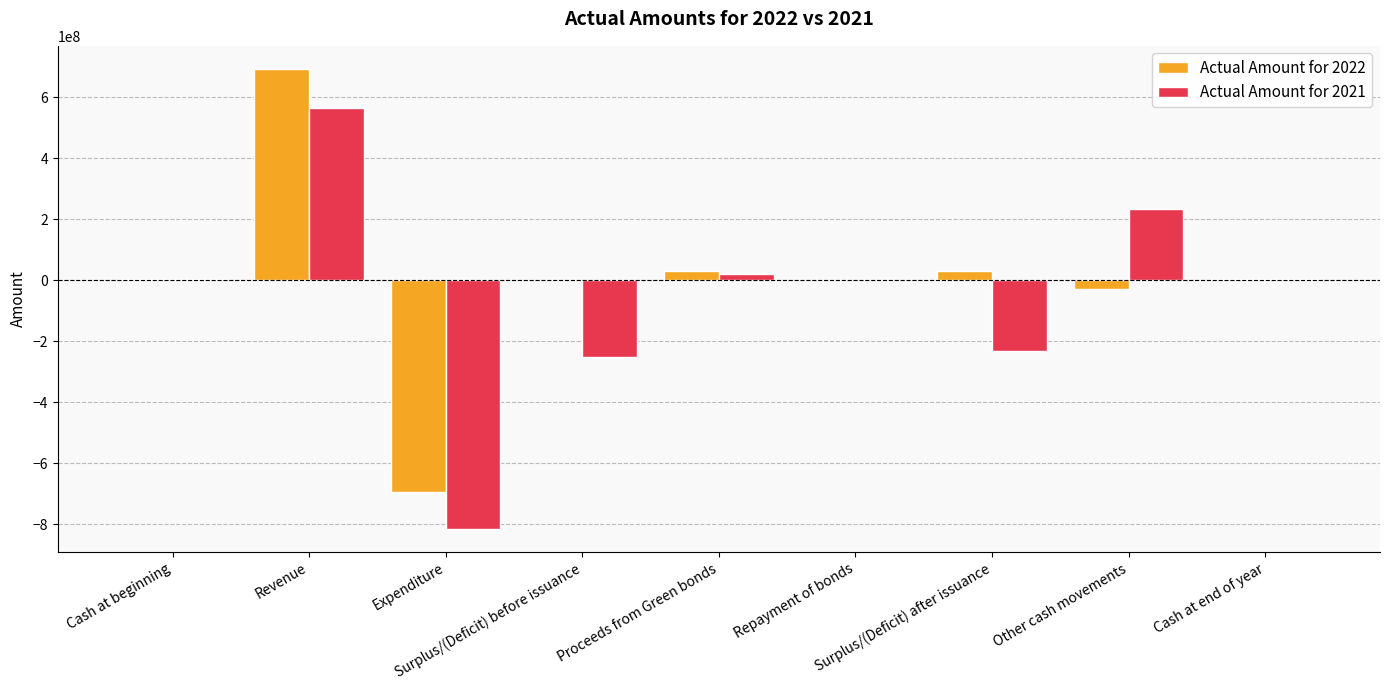

What is the sum of all Actual Amount for 2021 values?

-478419774